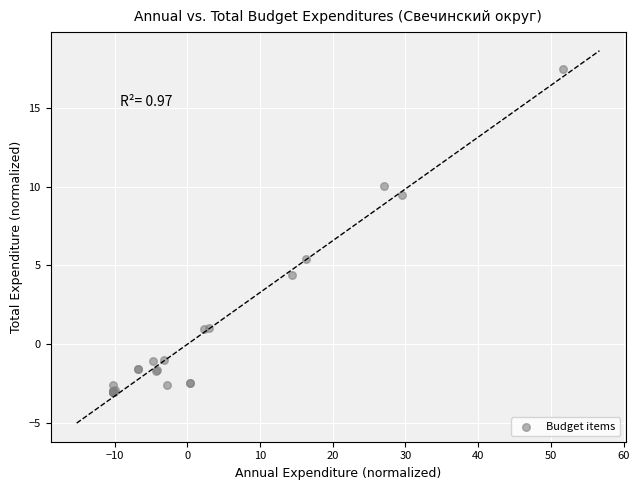

What Y value in the scatter plot is closest to 7?

5.4